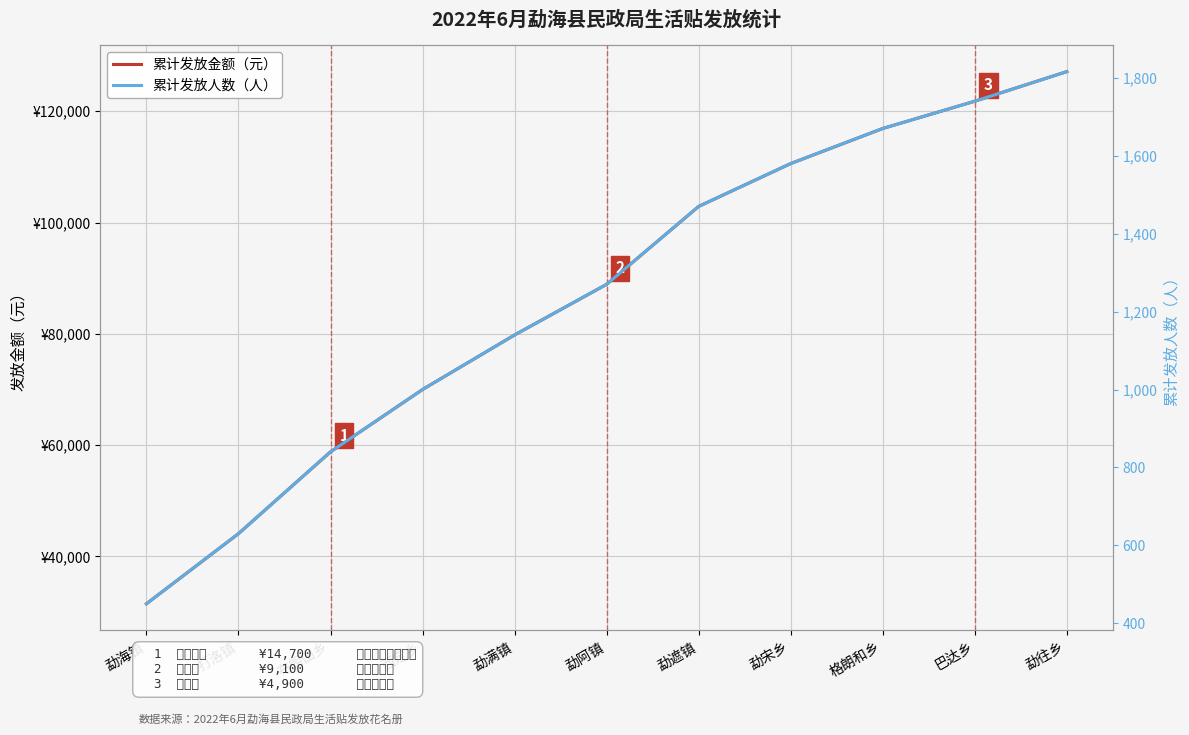

What is the spread (max minus min) of values at 格朗和乡?

115230